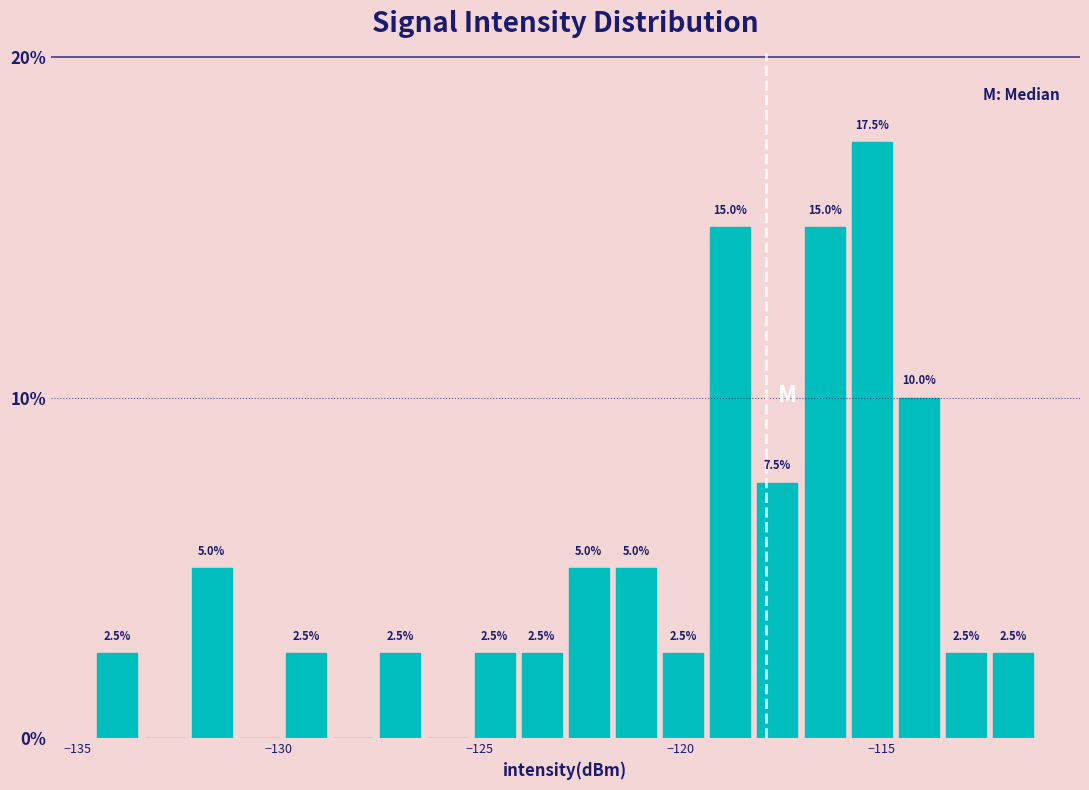

Around what value on the x-axis is the tallest bar? Give the approximate position of its centre, as read against the axis.

-115.5